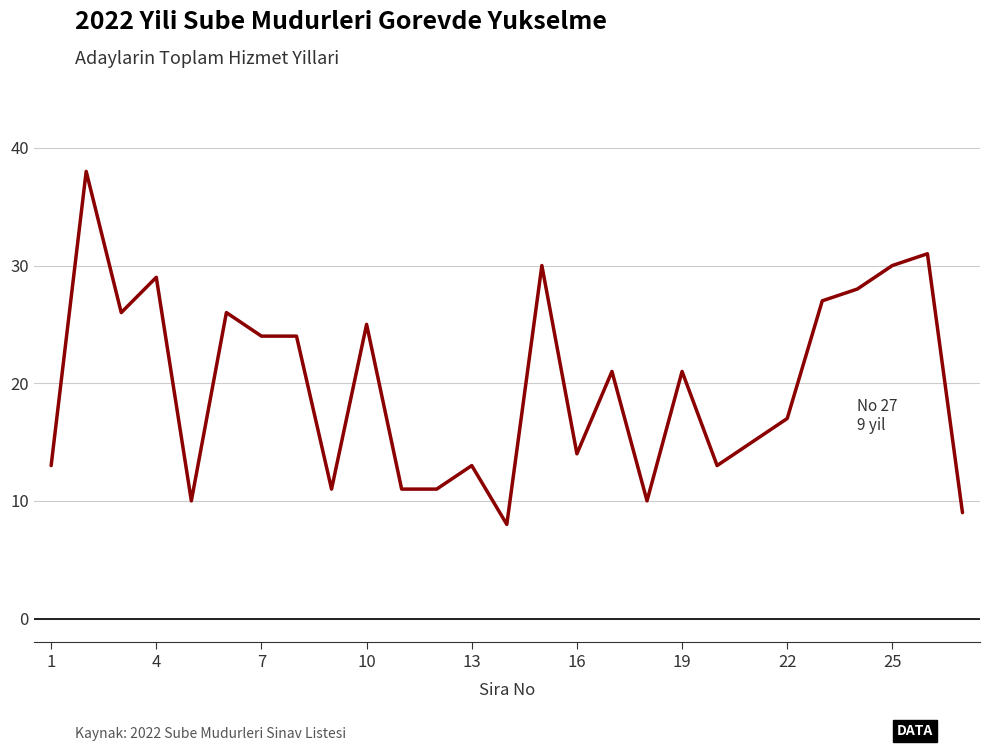

What is the difference between the maximum and second lowest values?

29